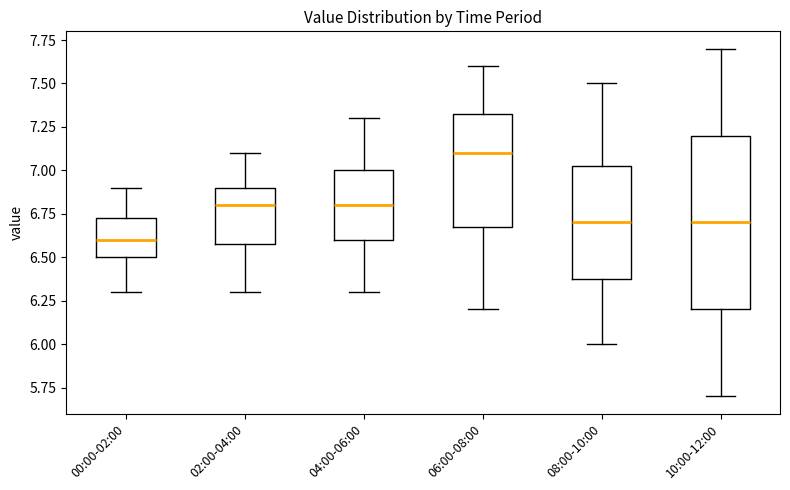

Reading left to right, read every box against the y-axis: the position of its median line, the range the box covers, and the ends of its whiskers. The values are not printed on the chart, so give them approximately, as read against the axis.

00:00-02:00: median 6.60, box 6.50 to 6.75, whiskers 6.30 to 6.90
02:00-04:00: median 6.80, box 6.60 to 6.90, whiskers 6.30 to 7.10
04:00-06:00: median 6.80, box 6.60 to 7.00, whiskers 6.30 to 7.30
06:00-08:00: median 7.10, box 6.70 to 7.35, whiskers 6.20 to 7.60
08:00-10:00: median 6.70, box 6.40 to 7.05, whiskers 6.00 to 7.50
10:00-12:00: median 6.70, box 6.20 to 7.20, whiskers 5.70 to 7.70